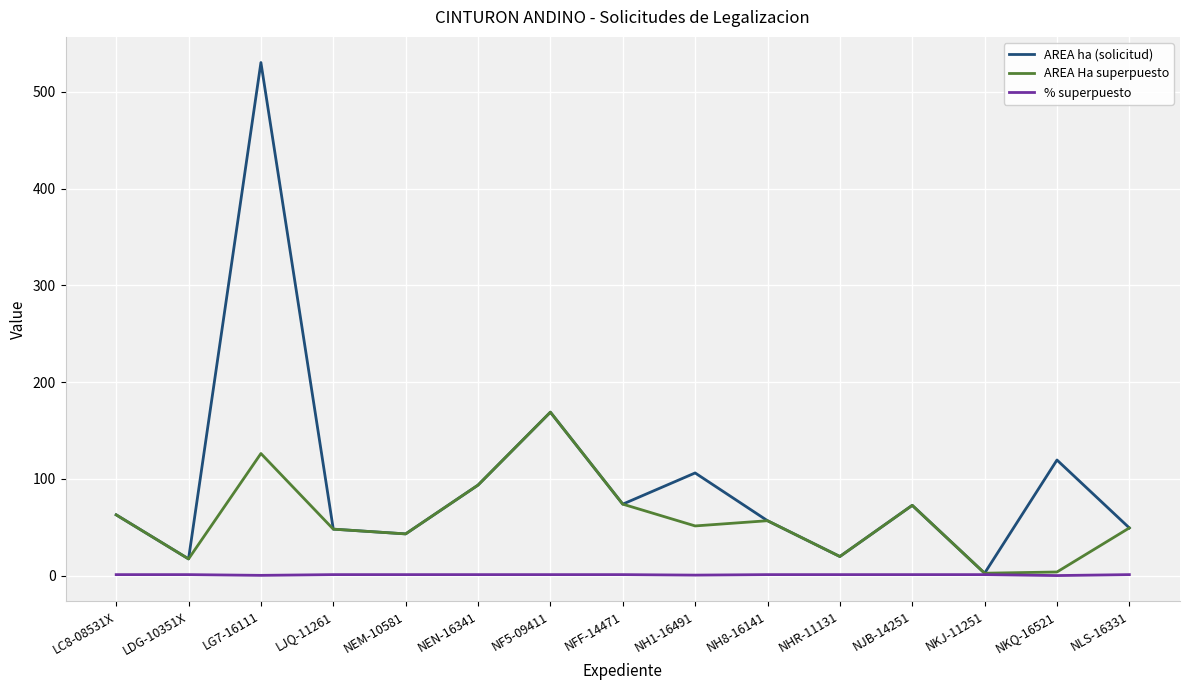

Which category has the highest value in the AREA Ha superpuesto series?

NF5-09411